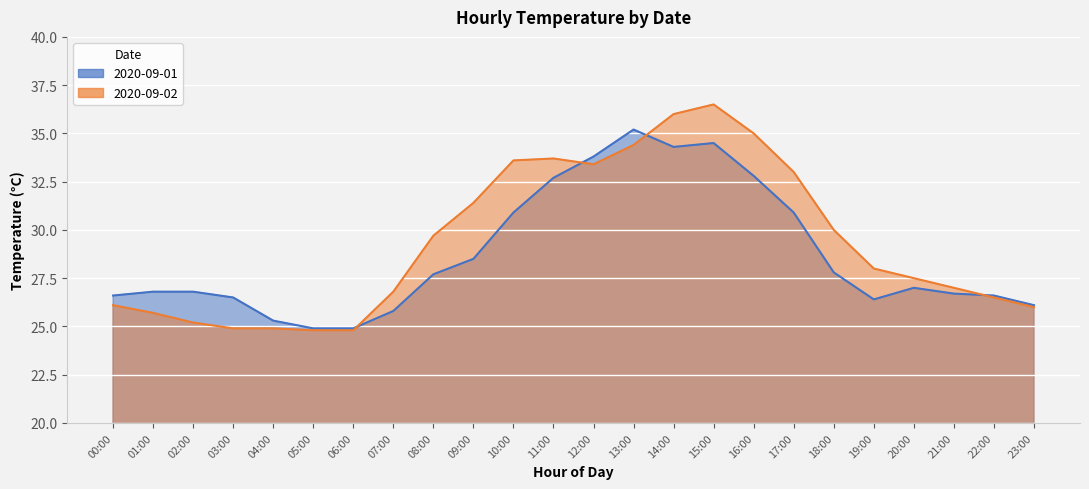

Does the chart display data point markers on the line(s)?

No